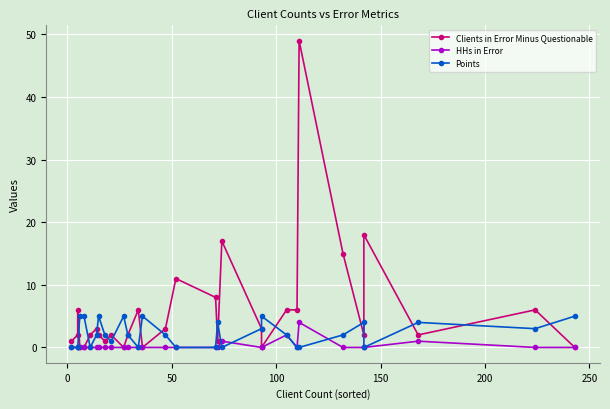

The value of HHs in Error at 11 is -2. True or false?

False